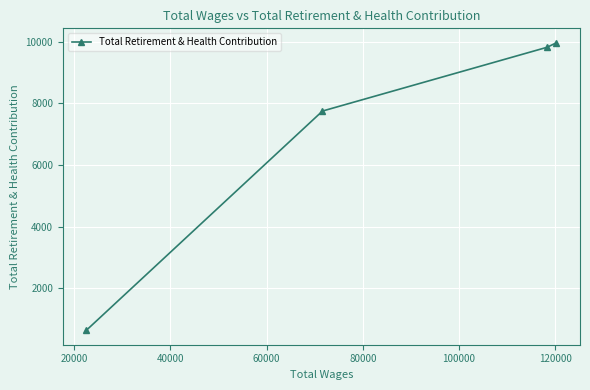

What is the sum of all values?

28193